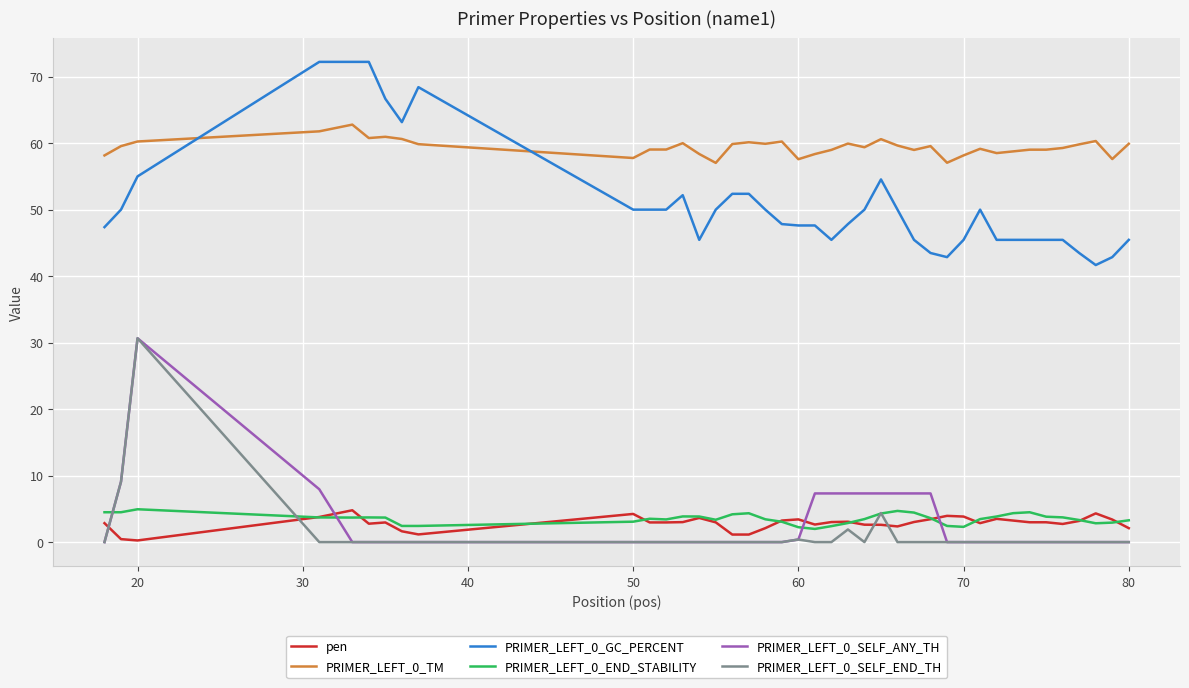

Which series has the largest total across all categories?

PRIMER_LEFT_0_TM